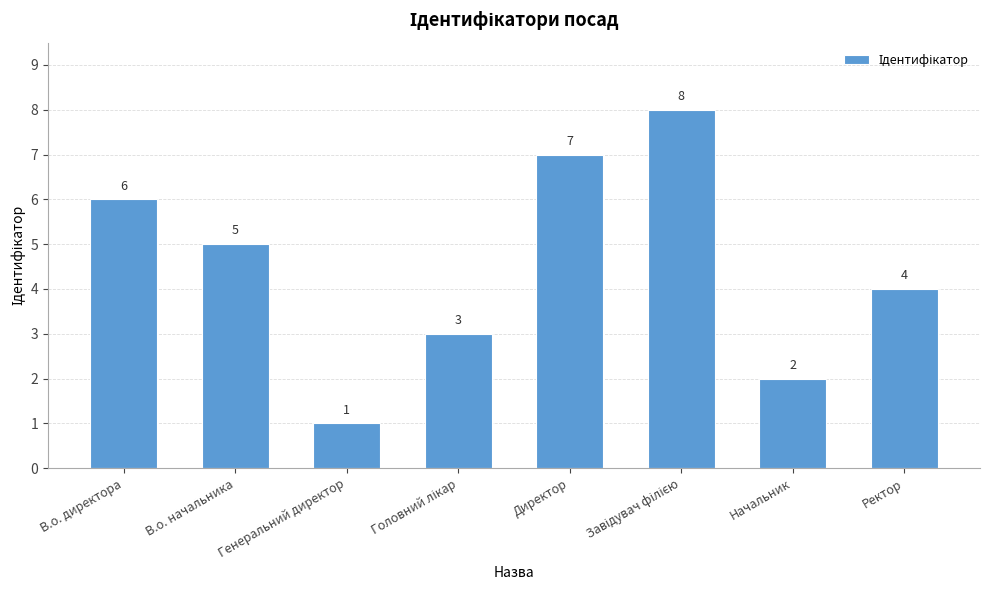

What value does the data have at Директор?

7